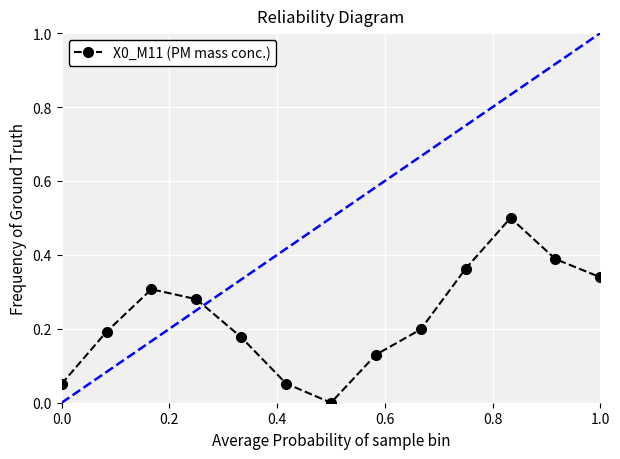

What is the value of the 11th point from the left?

0.5